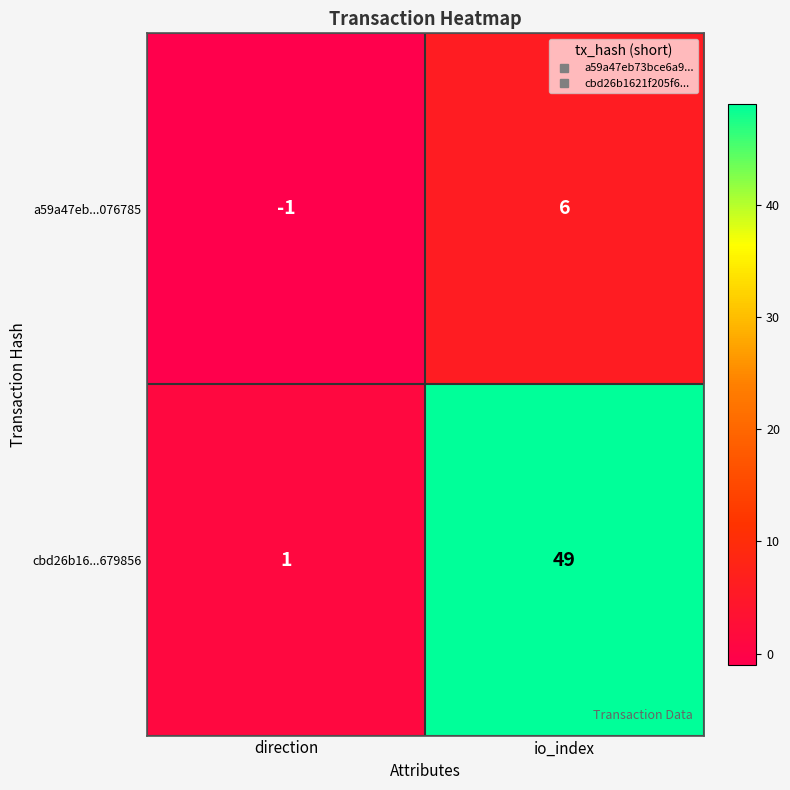

What is the sum of the cbd26b16...679856 values at io_index and direction?

50